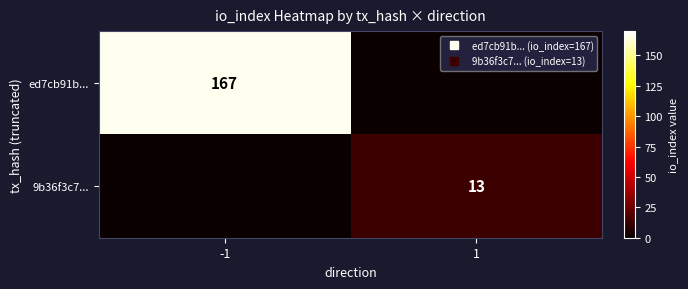

What is the difference between the maximum and minimum values in the ed7cb91b... series?

167